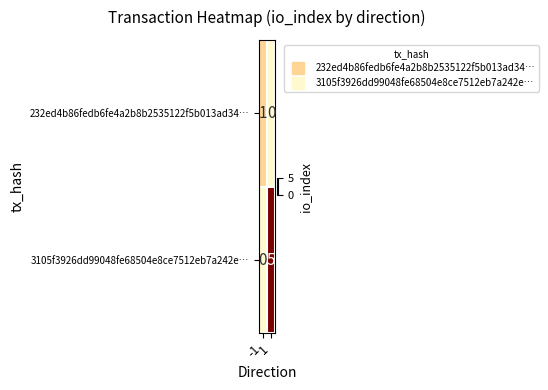

What is the greatest value displayed?

5